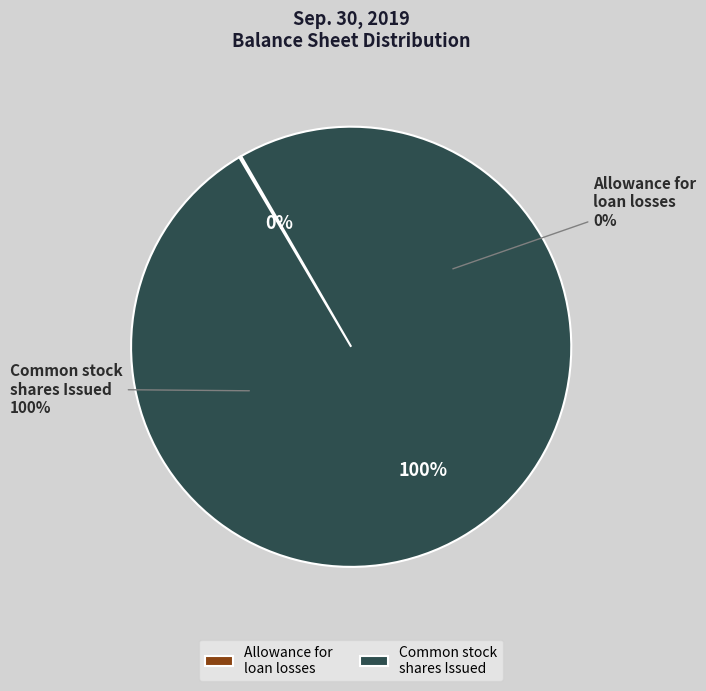

Combined, do Allowance for loan losses and Common stock, shares Issued account for over 50%?

Yes